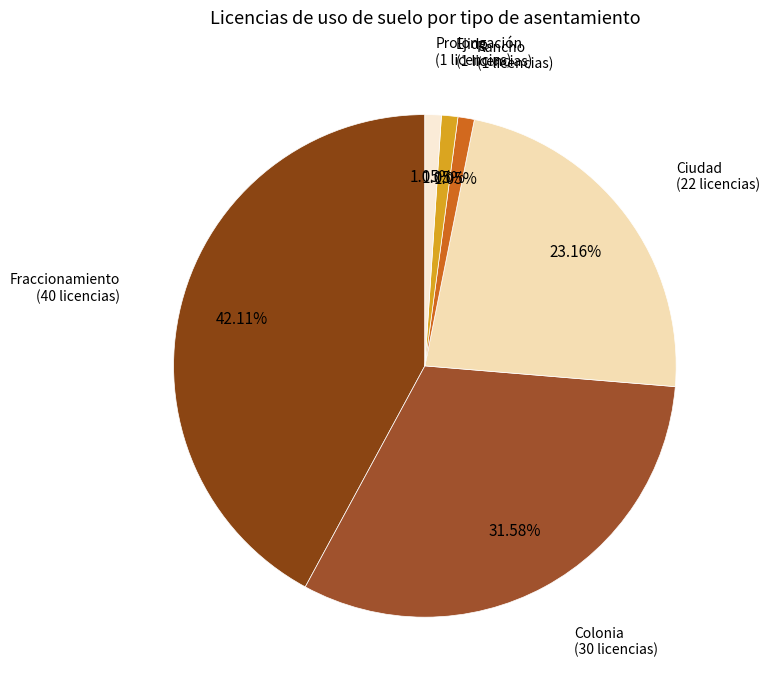

What is the ratio of the value at Ejido to the value at Prolongación?

1.0